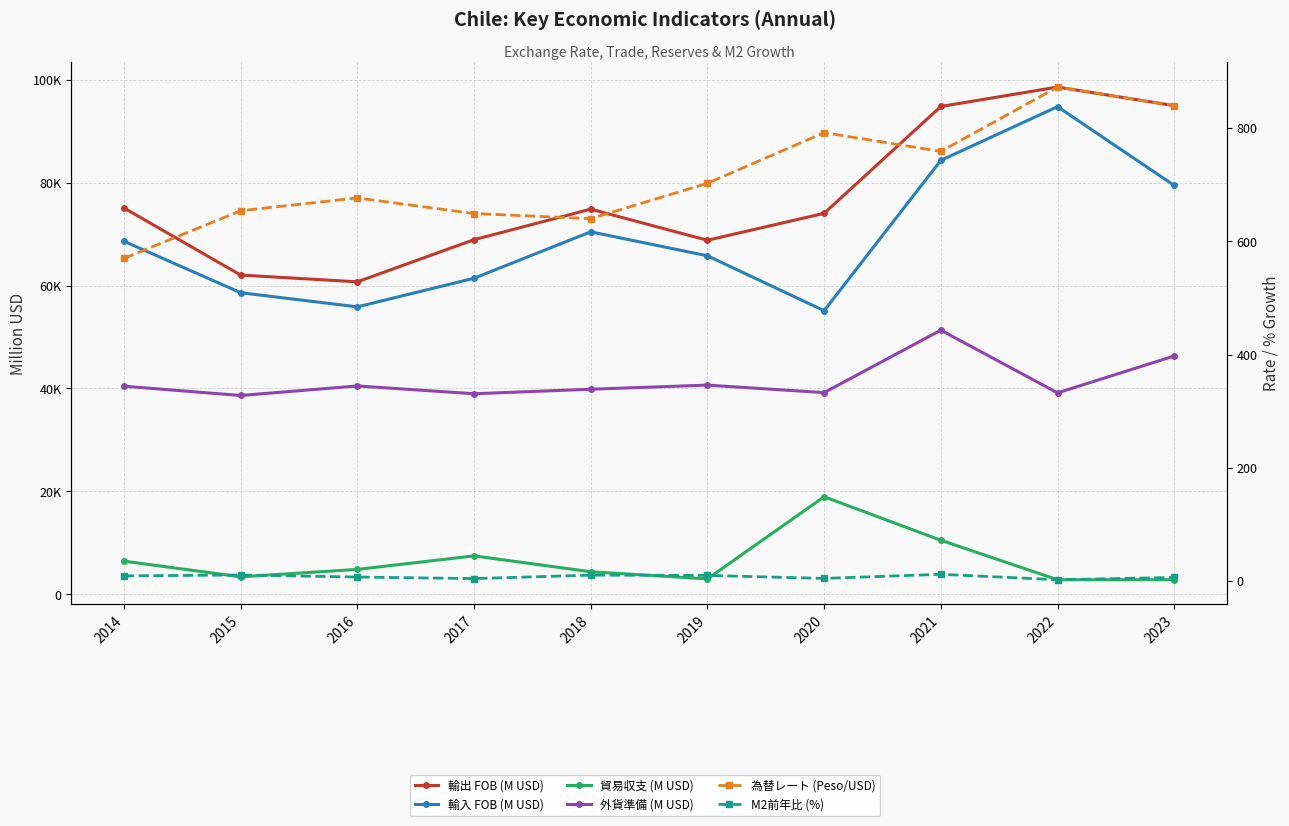

The value of 為替レート (Peso/USD) at 2015 is 1032.5. True or false?

False